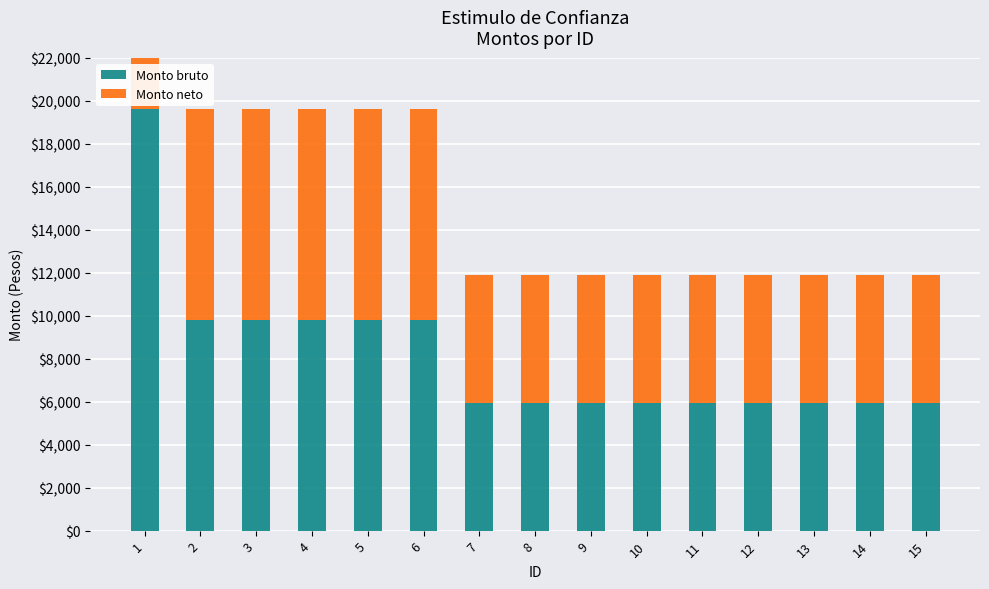

What is the sum of the Monto bruto values at 2 and 9?

15750